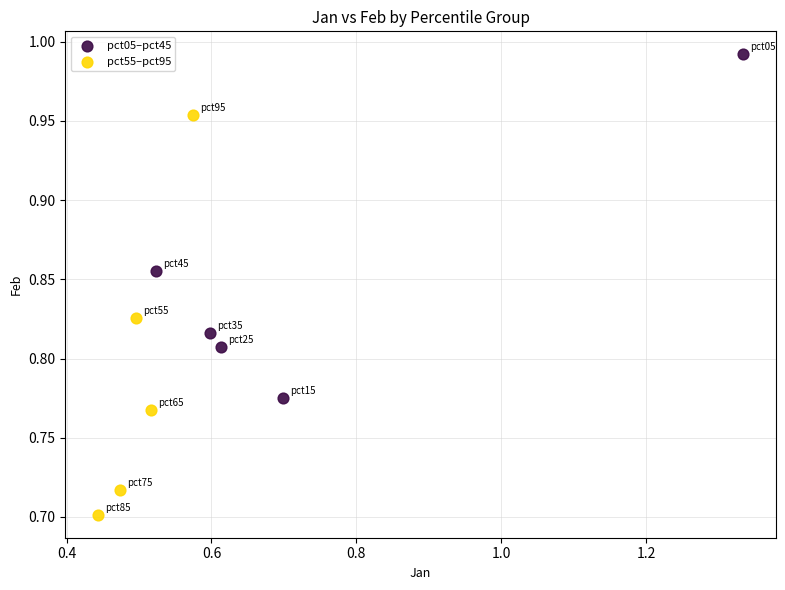

Which series reaches the minimum Y coordinate?

pct55–pct95